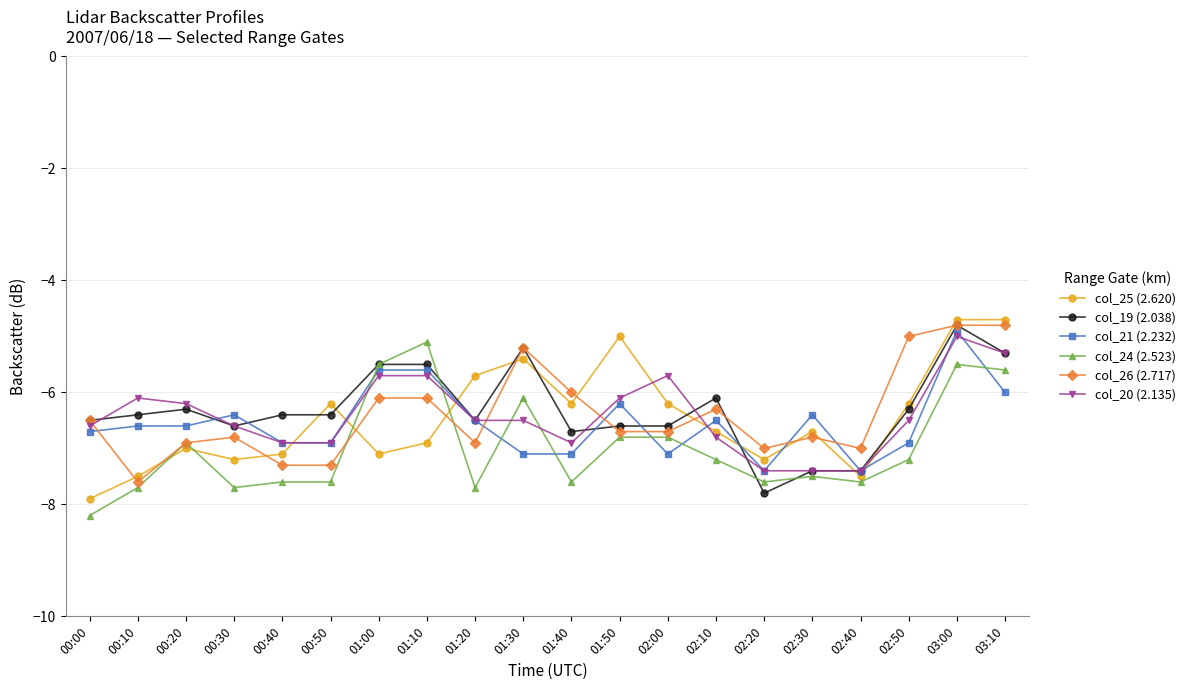

Which series ends up on top after the final intersection of col_24 (2.523) and col_26 (2.717)?

col_26 (2.717)